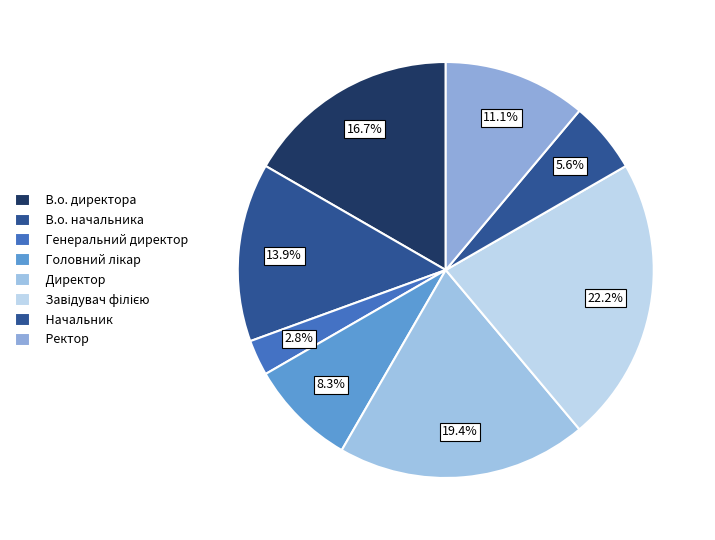

How many segments does this pie chart have?

8